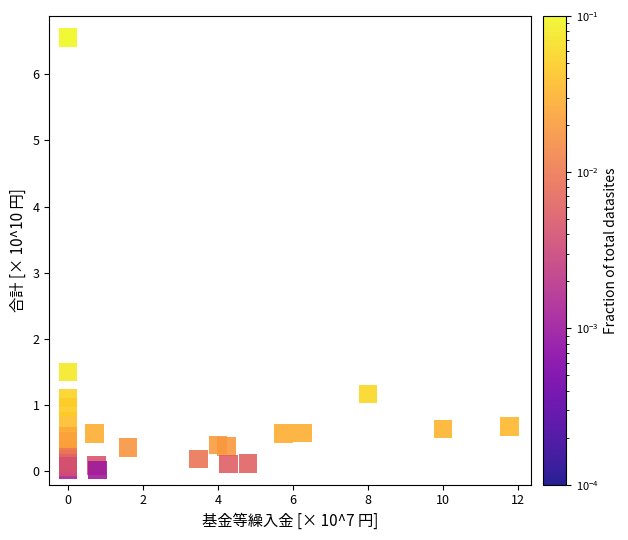

What Y value in the scatter plot is closest to 3?

1.5